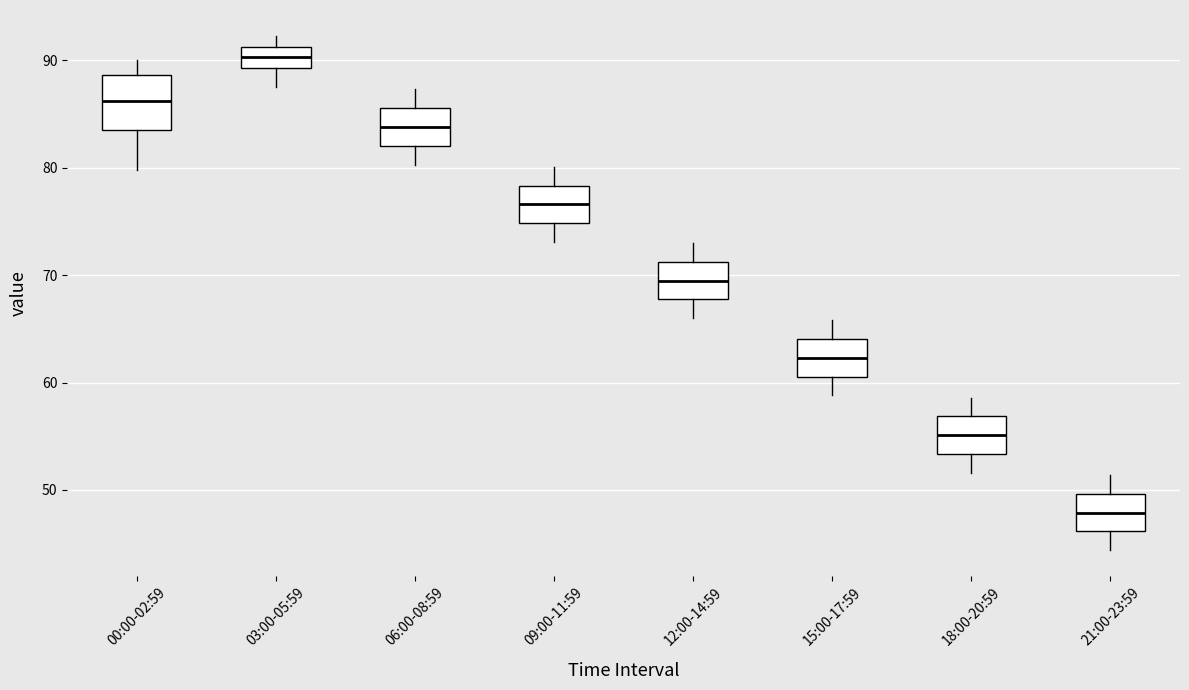

Which box has the highest median line?

03:00-05:59